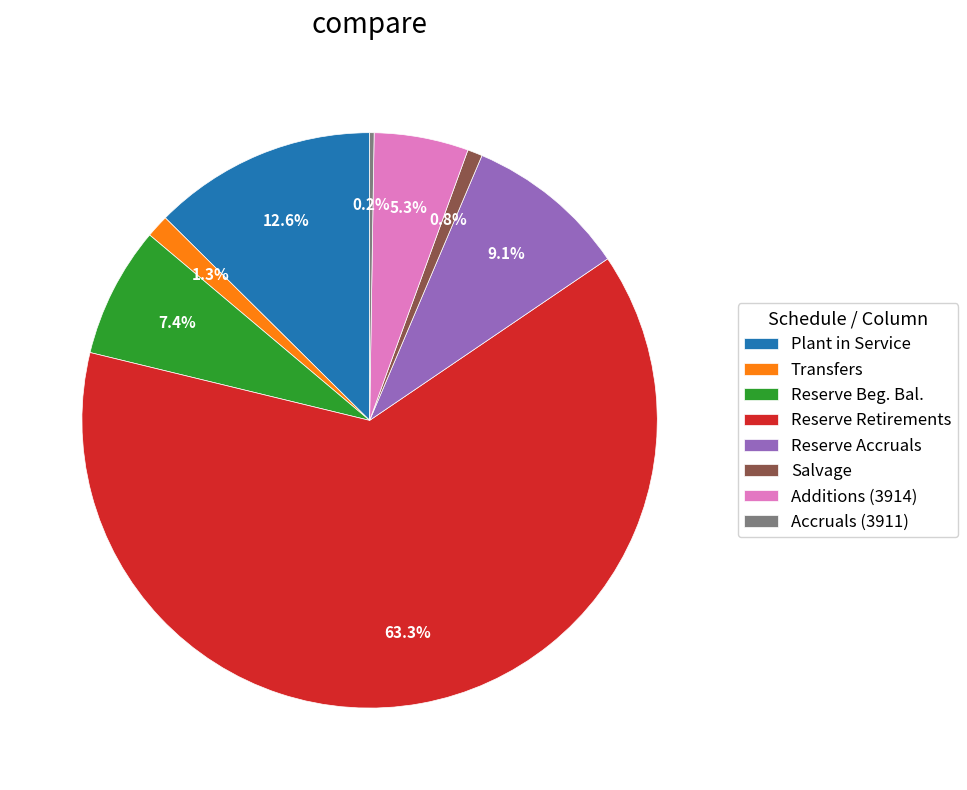

To the nearest percent, what is the difference between the largest and smallest slice percentages?

63%